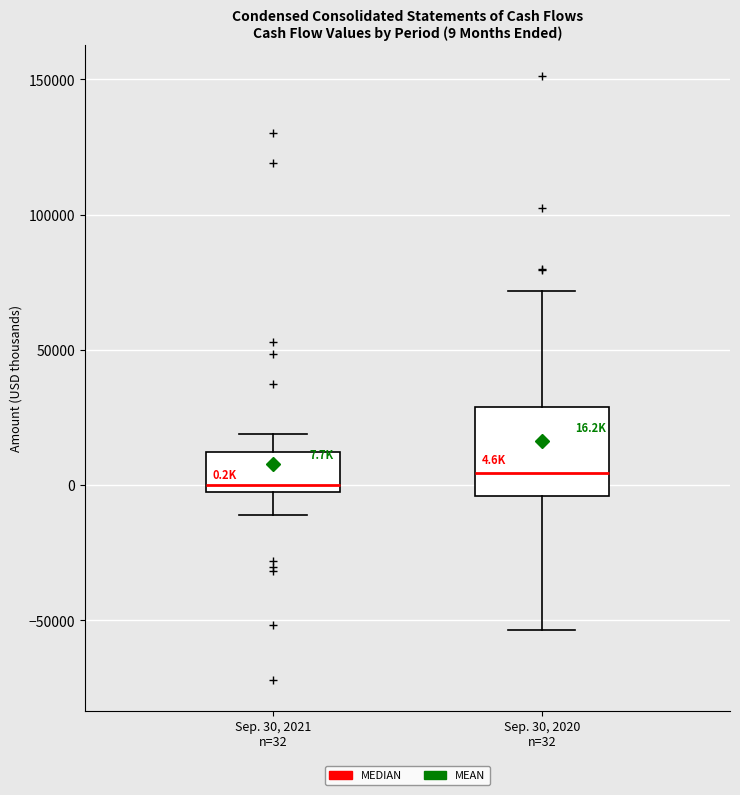

Which box is the tallest, from its lower edge to its upper edge?

Sep. 30, 2020 n=32